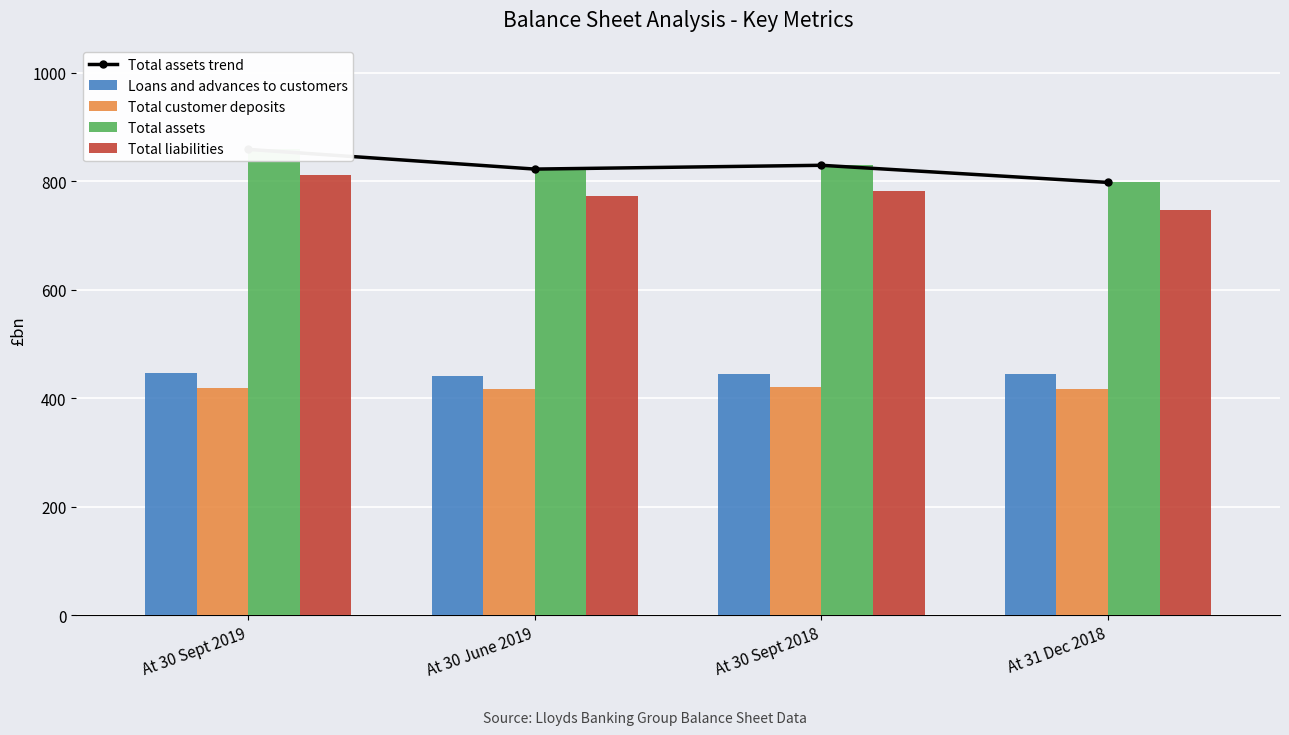

What is the difference between the maximum and second lowest values in the Total customer deposits series?

4.0